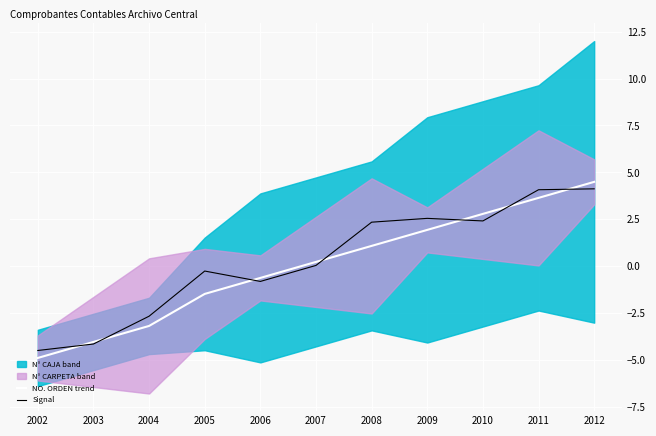

Where does the NO. ORDEN trend series first go above 0?

2007